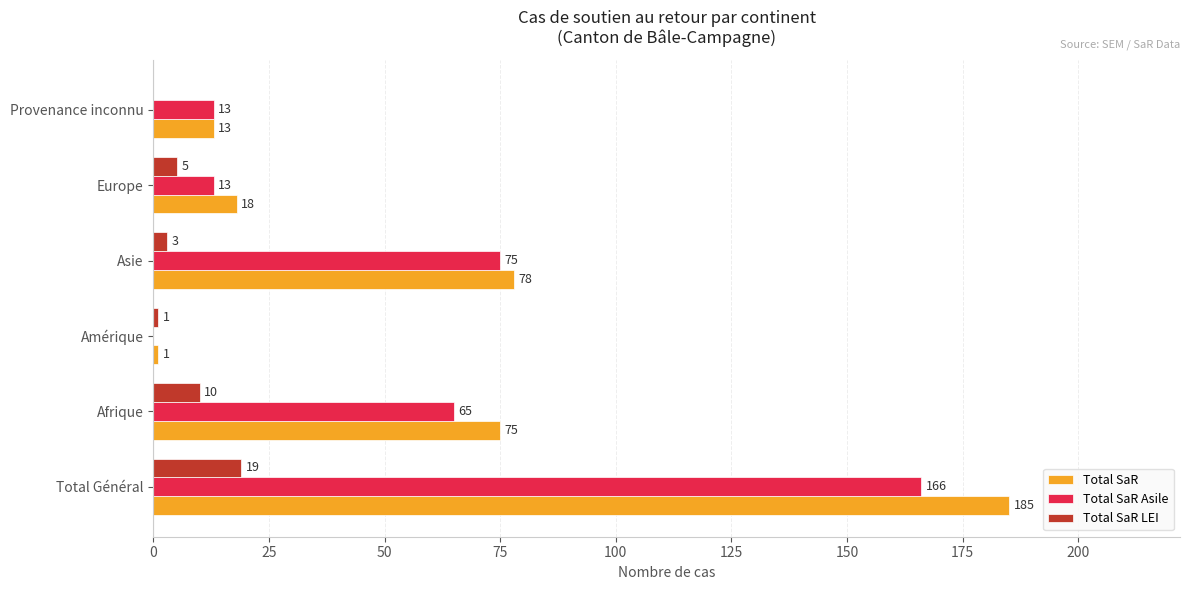

Is it true that Total SaR LEI equals 5 at Europe?

True